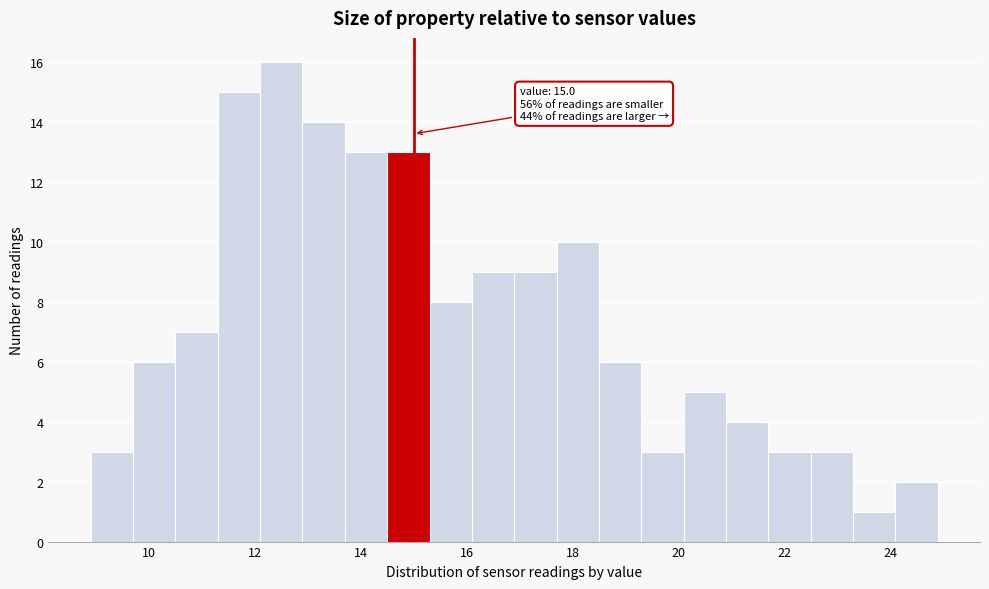

Over which range of the x-axis is the bar tallest?

12.1 to 12.9